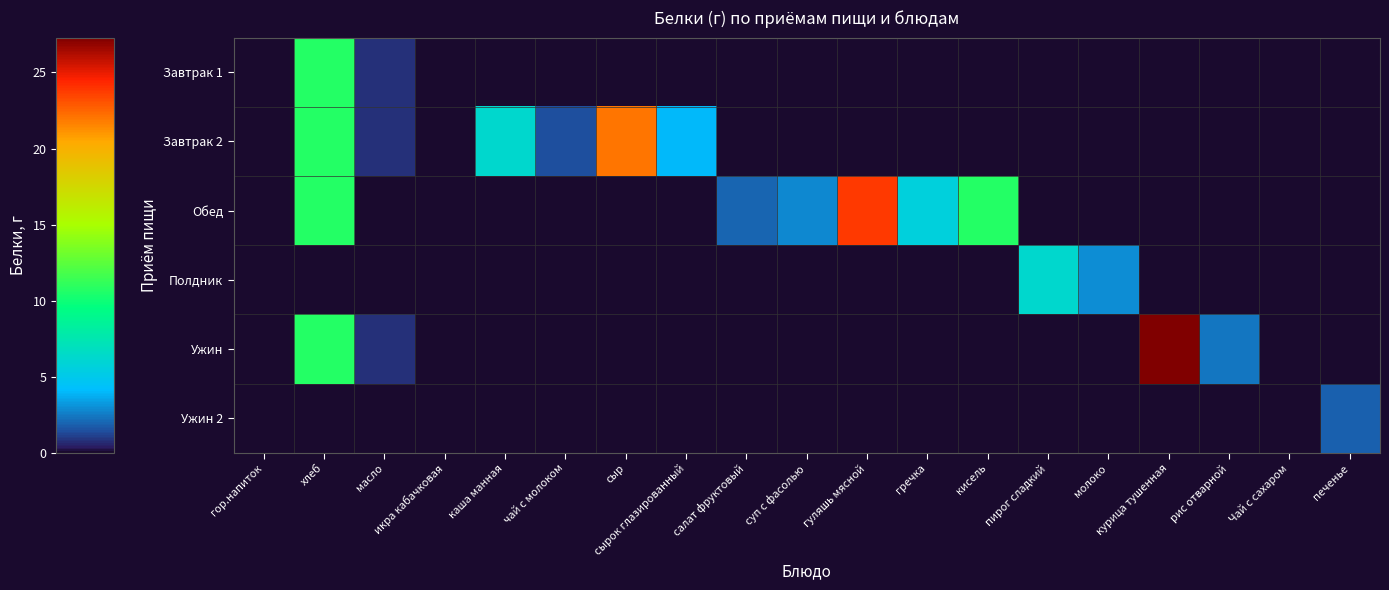

Reading right to left, transcribe all the data shown in this chart.

Завтрак 1: печенье=0.0	Чай с сахаром=0.0	рис отварной=0.0	курица тушенная=0.0	молоко=0.0	пирог сладкий=0.0	кисель=0.0	гречка=0.0	гуляшь мясной=0.0	суп с фасолью=0.0	салат фруктовый=0.0	сырок глазированный=0.0	сыр=0.0	чай с молоком=0.0	каша манная=0.0	икра кабачковая=0.1	масло=0.8	хлеб=10.7	гор.напиток=0.1
Завтрак 2: печенье=0.0	Чай с сахаром=0.0	рис отварной=0.0	курица тушенная=0.0	молоко=0.0	пирог сладкий=0.0	кисель=0.0	гречка=0.0	гуляшь мясной=0.0	суп с фасолью=0.0	салат фруктовый=0.0	сырок глазированный=4.0	сыр=22.0	чай с молоком=1.4	каша манная=6.2	икра кабачковая=0.0	масло=0.8	хлеб=10.7	гор.напиток=0.0
Обед: печенье=0.0	Чай с сахаром=0.0	рис отварной=0.0	курица тушенная=0.0	молоко=0.0	пирог сладкий=0.0	кисель=10.7	гречка=5.6	гуляшь мясной=23.8	суп с фасолью=2.8	салат фруктовый=2.0	сырок глазированный=0.0	сыр=0.0	чай с молоком=0.0	каша манная=0.0	икра кабачковая=0.0	масло=0.0	хлеб=10.7	гор.напиток=0.0
Полдник: печенье=0.0	Чай с сахаром=0.0	рис отварной=0.0	курица тушенная=0.0	молоко=2.9	пирог сладкий=6.2	кисель=0.0	гречка=0.0	гуляшь мясной=0.0	суп с фасолью=0.0	салат фруктовый=0.0	сырок глазированный=0.0	сыр=0.0	чай с молоком=0.0	каша манная=0.0	икра кабачковая=0.0	масло=0.0	хлеб=0.0	гор.напиток=0.0
Ужин: печенье=0.0	Чай с сахаром=0.1	рис отварной=2.4	курица тушенная=27.3	молоко=0.0	пирог сладкий=0.0	кисель=0.0	гречка=0.0	гуляшь мясной=0.0	суп с фасолью=0.0	салат фруктовый=0.0	сырок глазированный=0.0	сыр=0.0	чай с молоком=0.0	каша манная=0.0	икра кабачковая=0.0	масло=0.8	хлеб=10.7	гор.напиток=0.0
Ужин 2: печенье=1.9	Чай с сахаром=0.1	рис отварной=0.0	курица тушенная=0.0	молоко=0.0	пирог сладкий=0.0	кисель=0.0	гречка=0.0	гуляшь мясной=0.0	суп с фасолью=0.0	салат фруктовый=0.0	сырок глазированный=0.0	сыр=0.0	чай с молоком=0.0	каша манная=0.0	икра кабачковая=0.0	масло=0.0	хлеб=0.0	гор.напиток=0.0